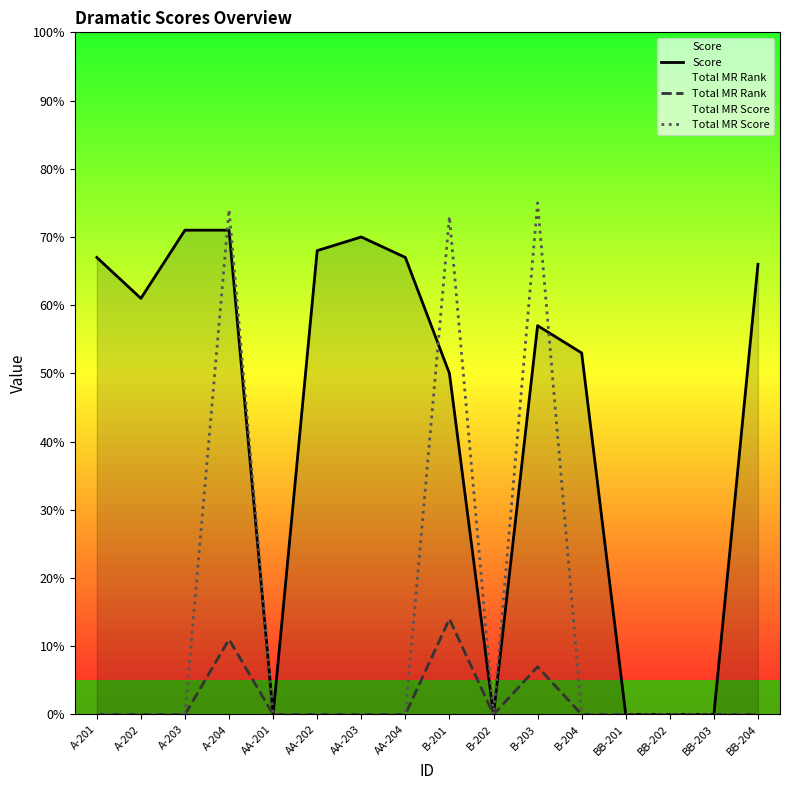

What is the label of the 14th point from the right?

A-203